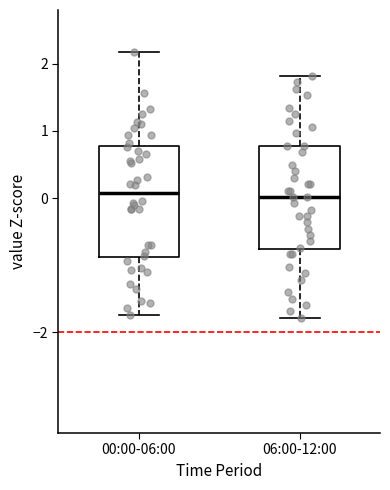

Where is the upper edge of the box for 06:00-12:00 on the y-axis? The values are not printed on the chart, so give them approximately, as read against the axis.

0.8